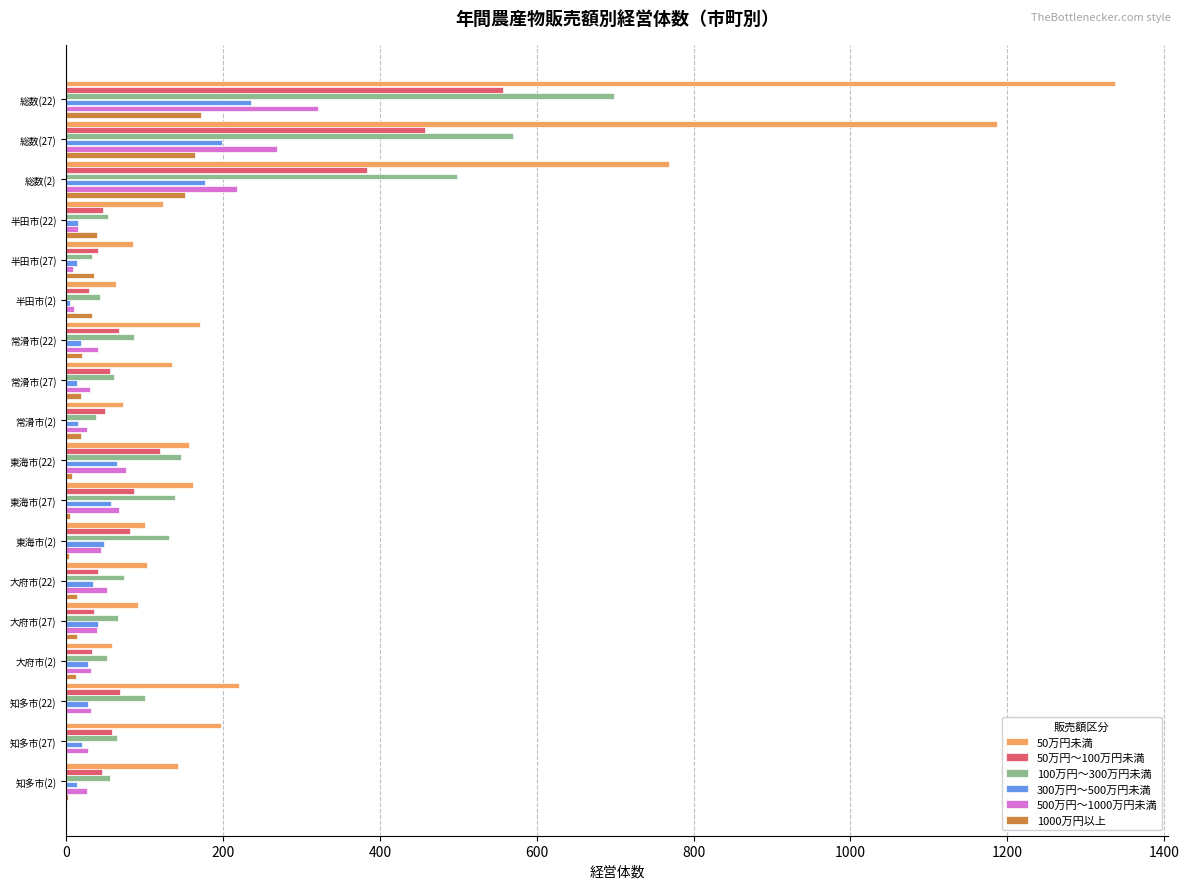

Which label corresponds to the largest value in the chart?

総数(22)